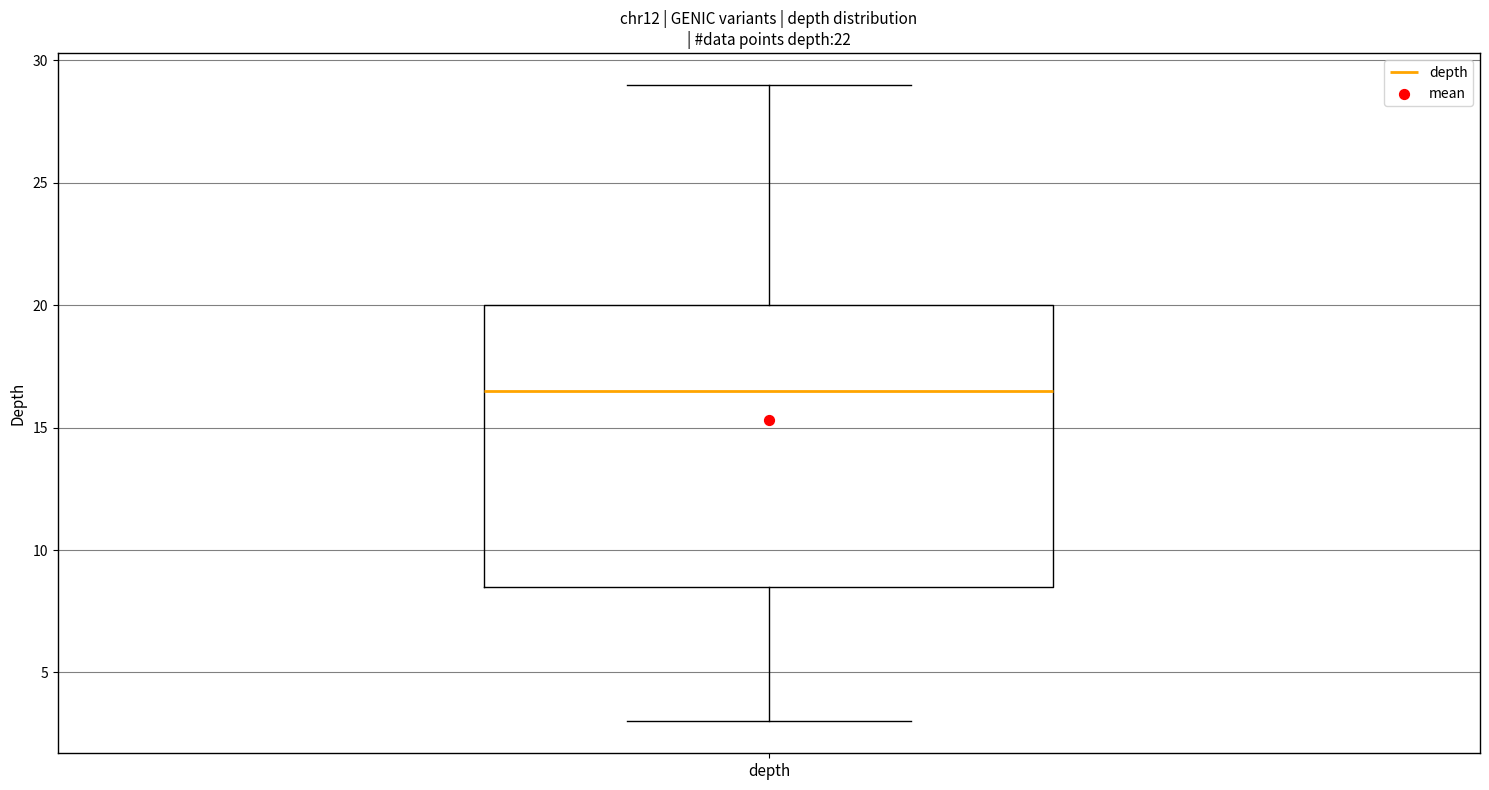

Read this box plot against the y-axis: the position of the median line, the range covered by the box, and the ends of both whiskers. The values are not printed on the chart, so give them approximately, as read against the axis.

median 16.5, box 8.5 to 20.0, whiskers 3.0 to 29.0